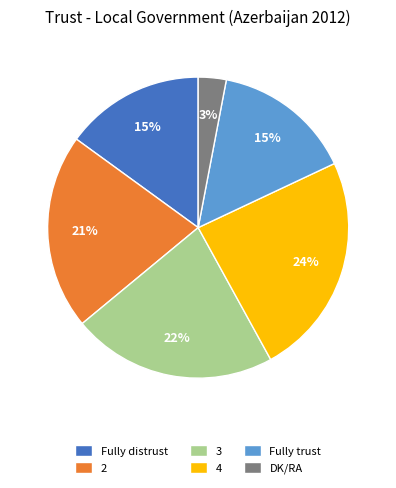

Which slice is the smallest?

DK/RA